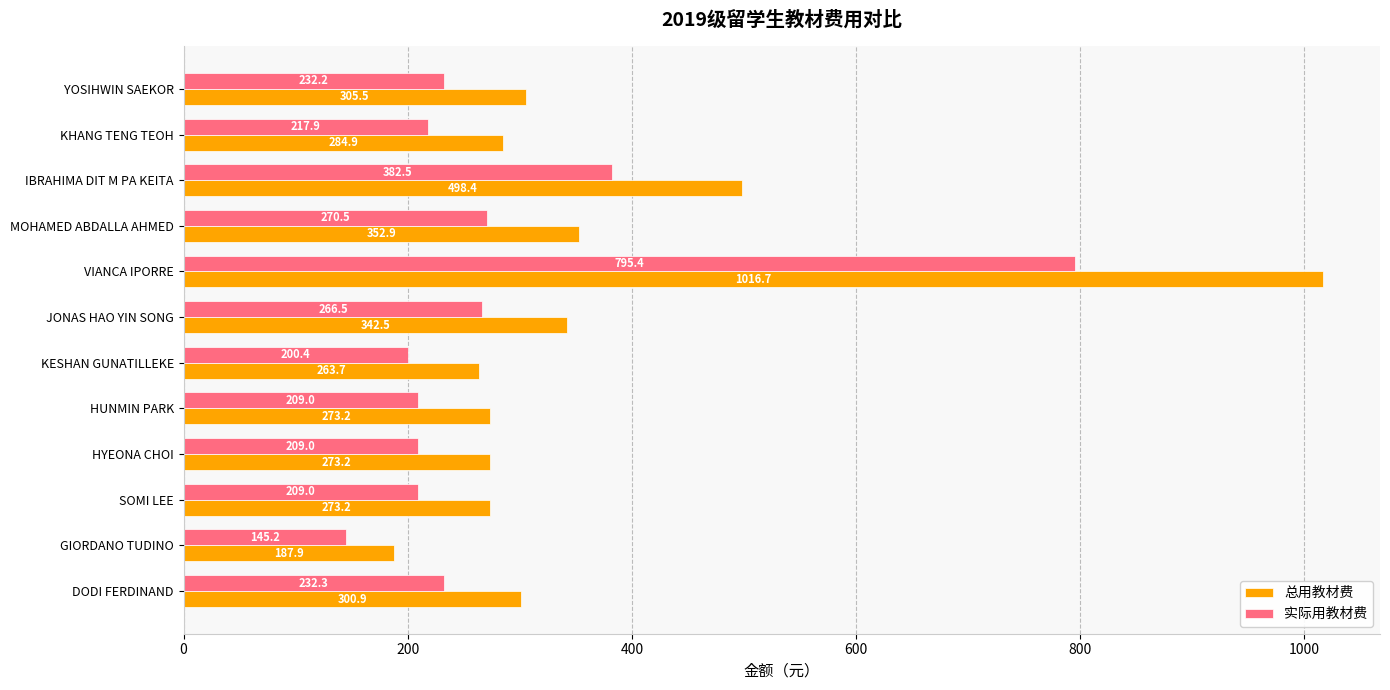

What value does the 总用教材费 series have at HUNMIN PARK?

273.2